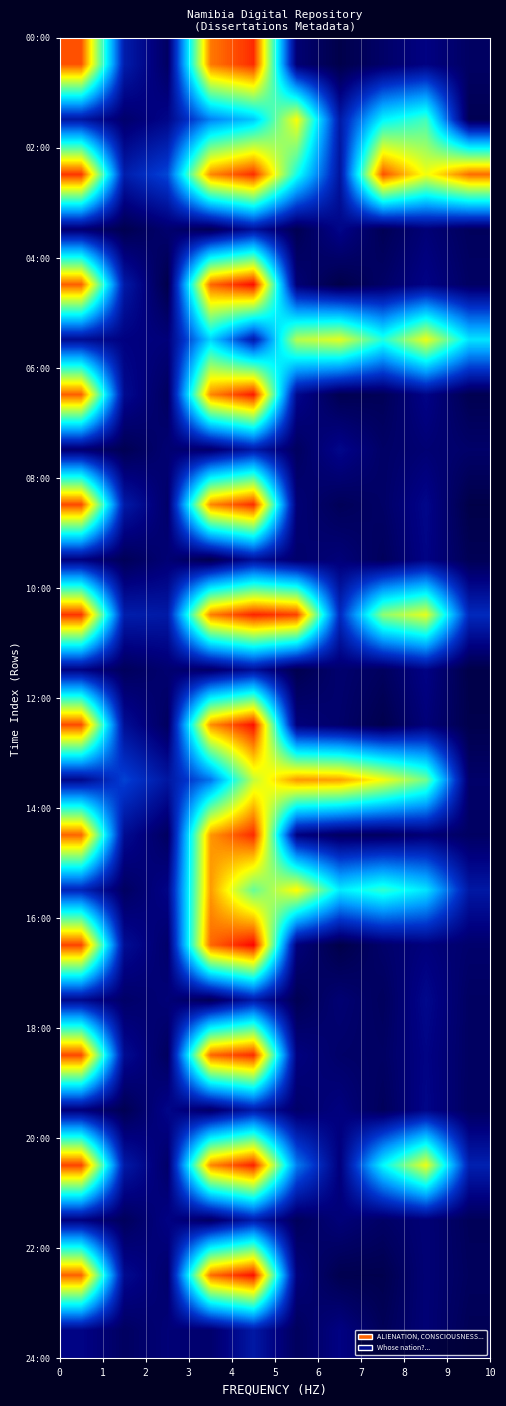

What is the maximum value shown in the chart?

1.0